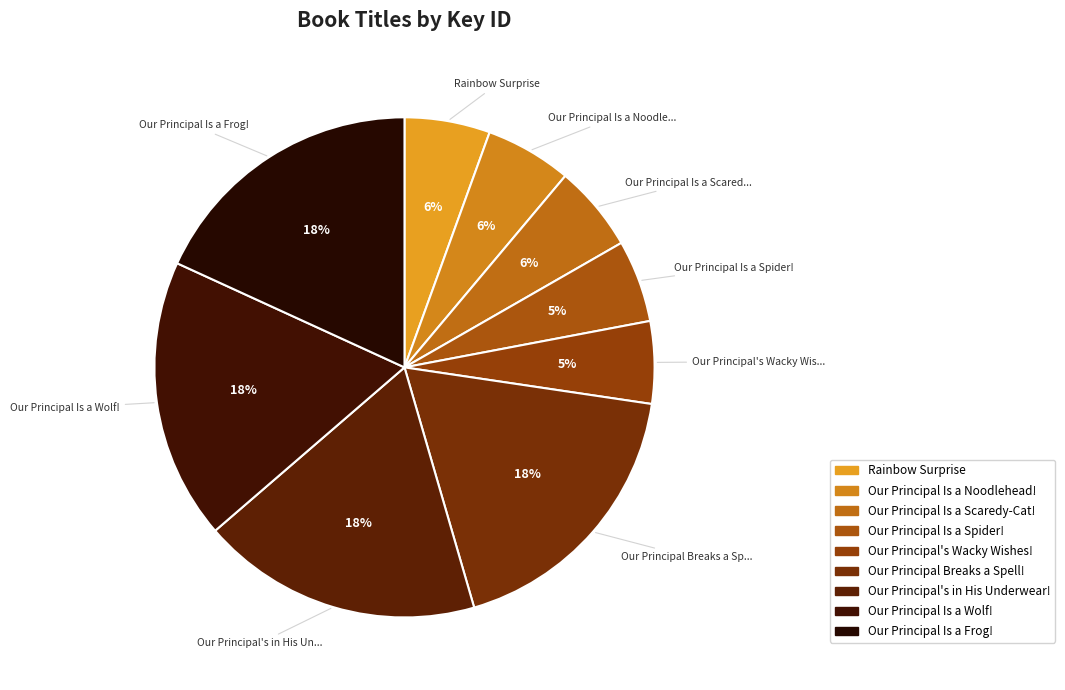

Count the number of slices in the pie.

9